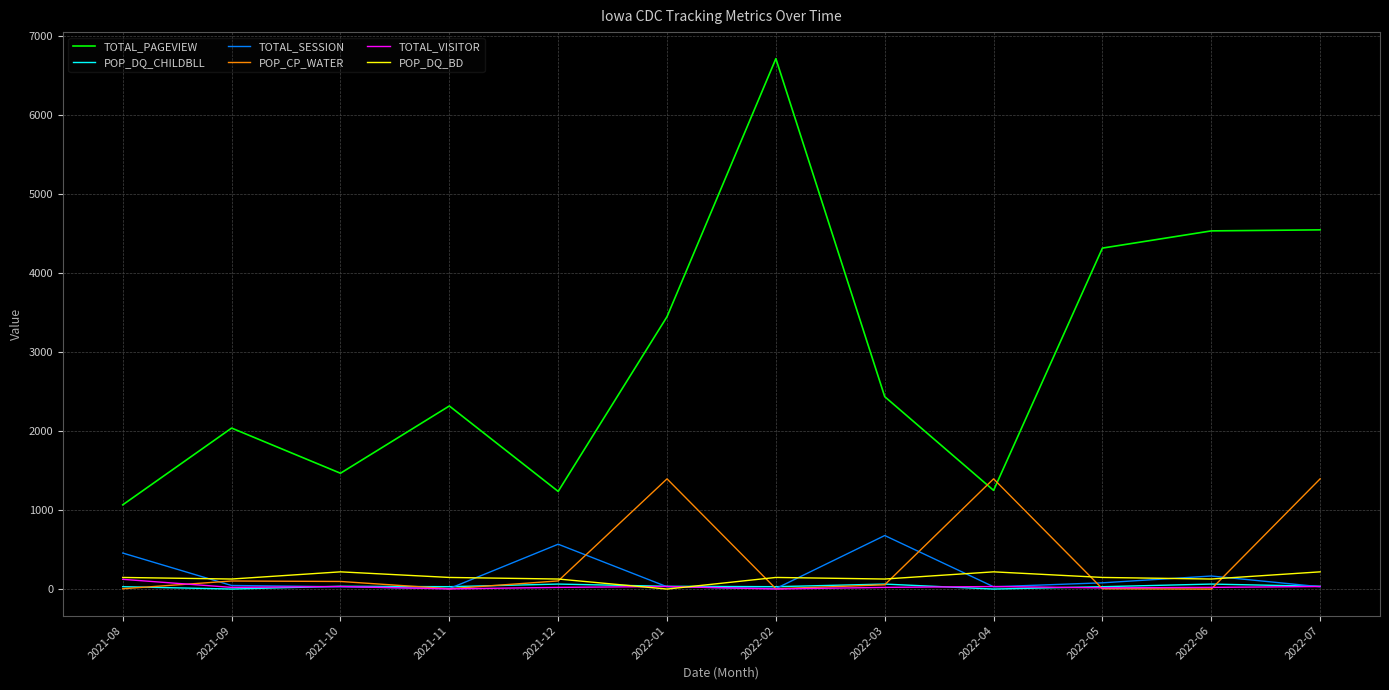

Where is the first local minimum for POP_CP_WATER?

2021-11